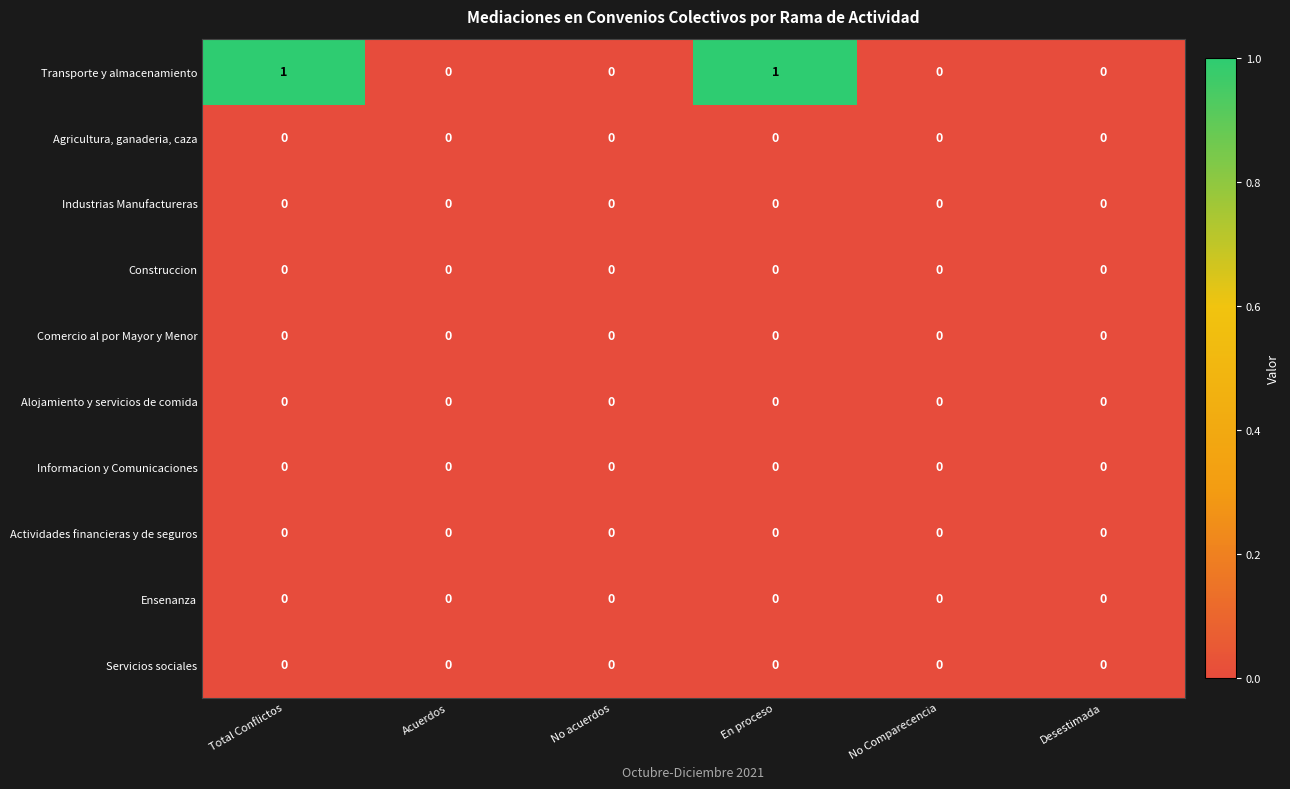

True or false: Industrias Manufactureras has a value of 0 at Total Conflictos.

True